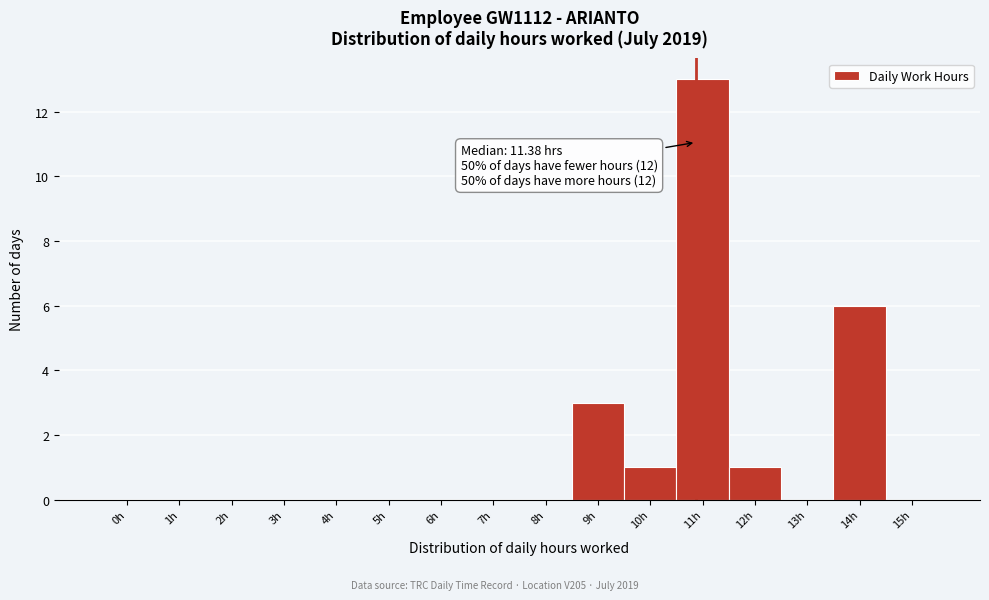

Reading right to left, transcribe all the data shown in this chart.

15h=0	14h=6	13h=0	12h=1	11h=13	10h=1	9h=3	8h=0	7h=0	6h=0	5h=0	4h=0	3h=0	2h=0	1h=0	0h=0